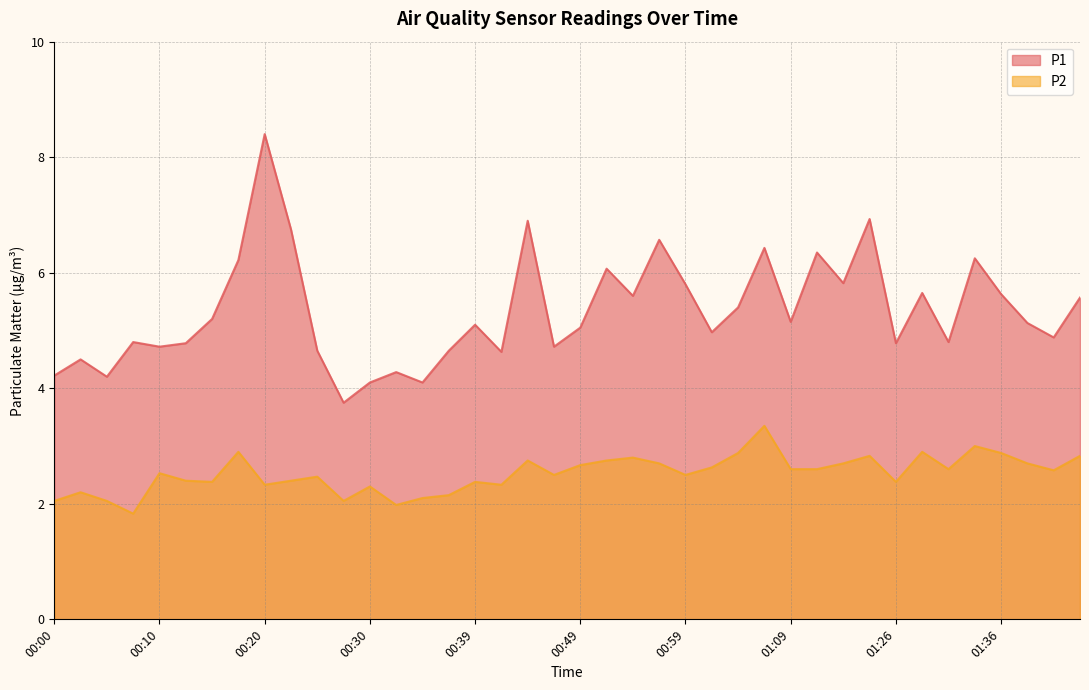

What is the minimum value shown in the chart?

1.8